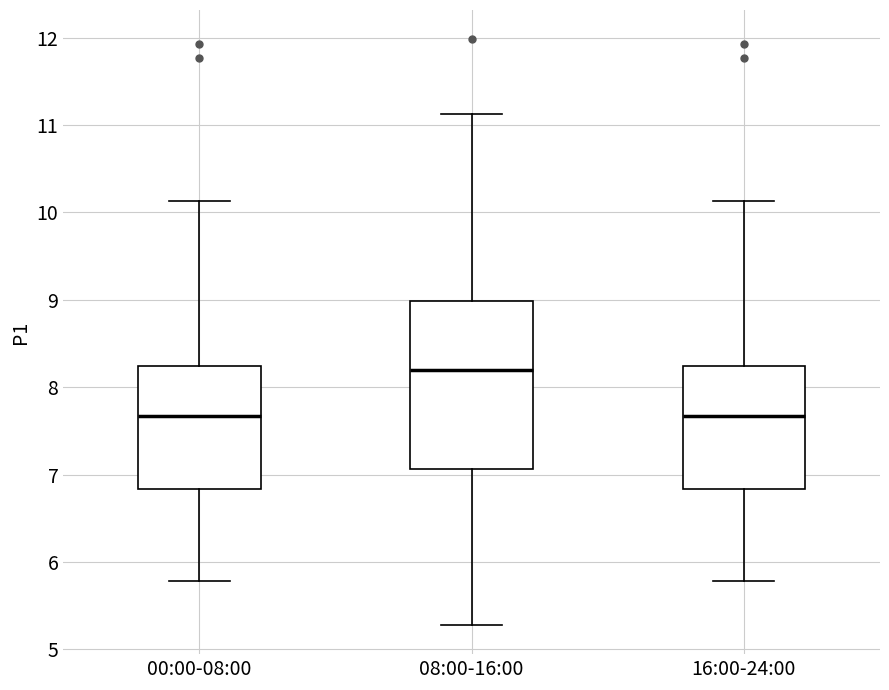

Where does the upper whisker of the box for 16:00-24:00 end on the y-axis? The values are not printed on the chart, so give them approximately, as read against the axis.

10.1